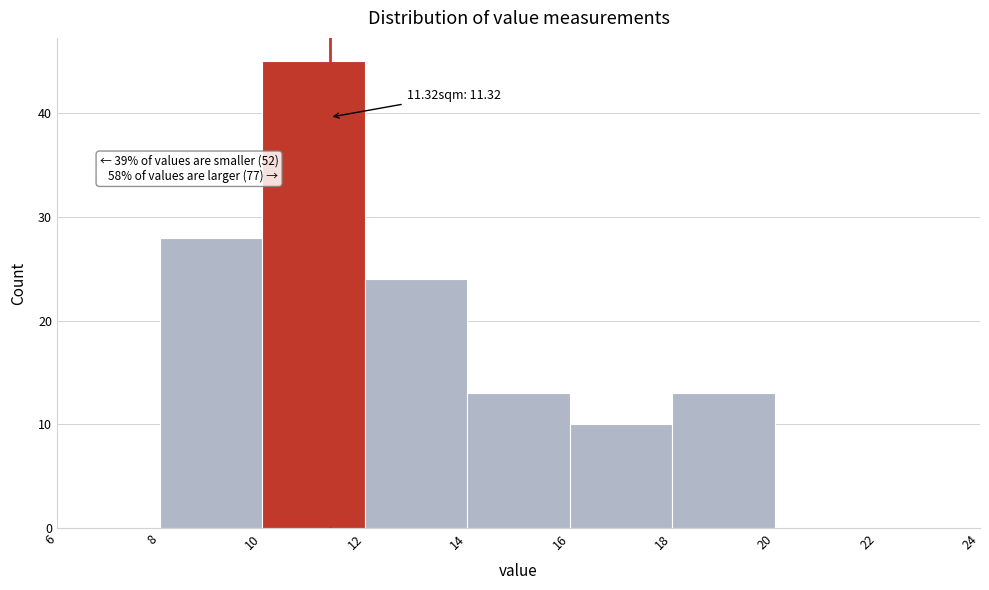

Which range on the x-axis has the tallest bar?

10 to 12